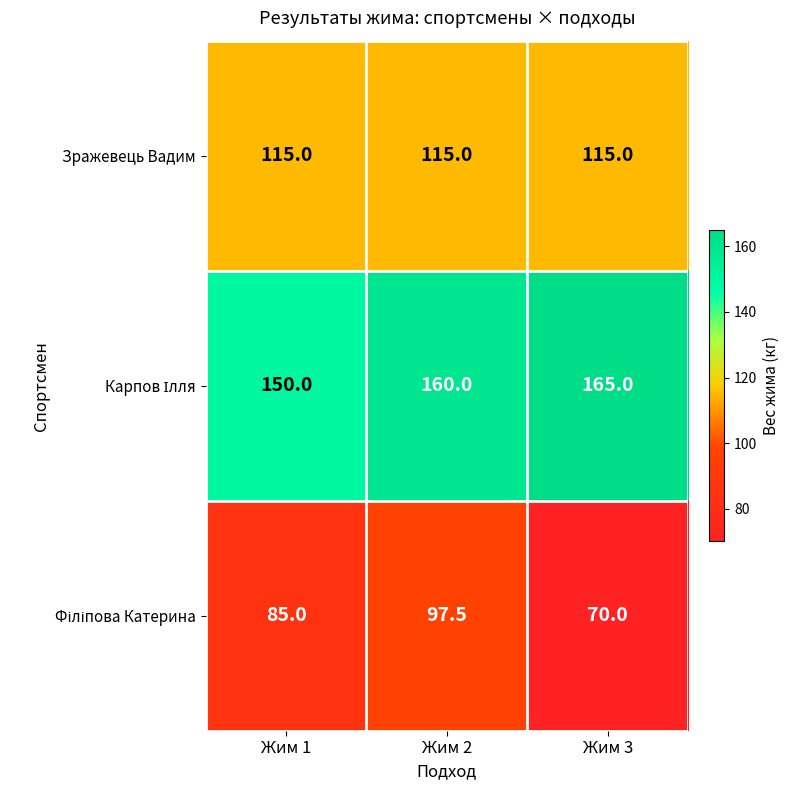

At how many categories does at least one series exceed 140?

3